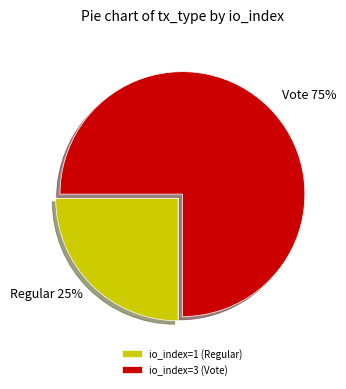

Which slice is the smallest?

io_index=1 (Regular)